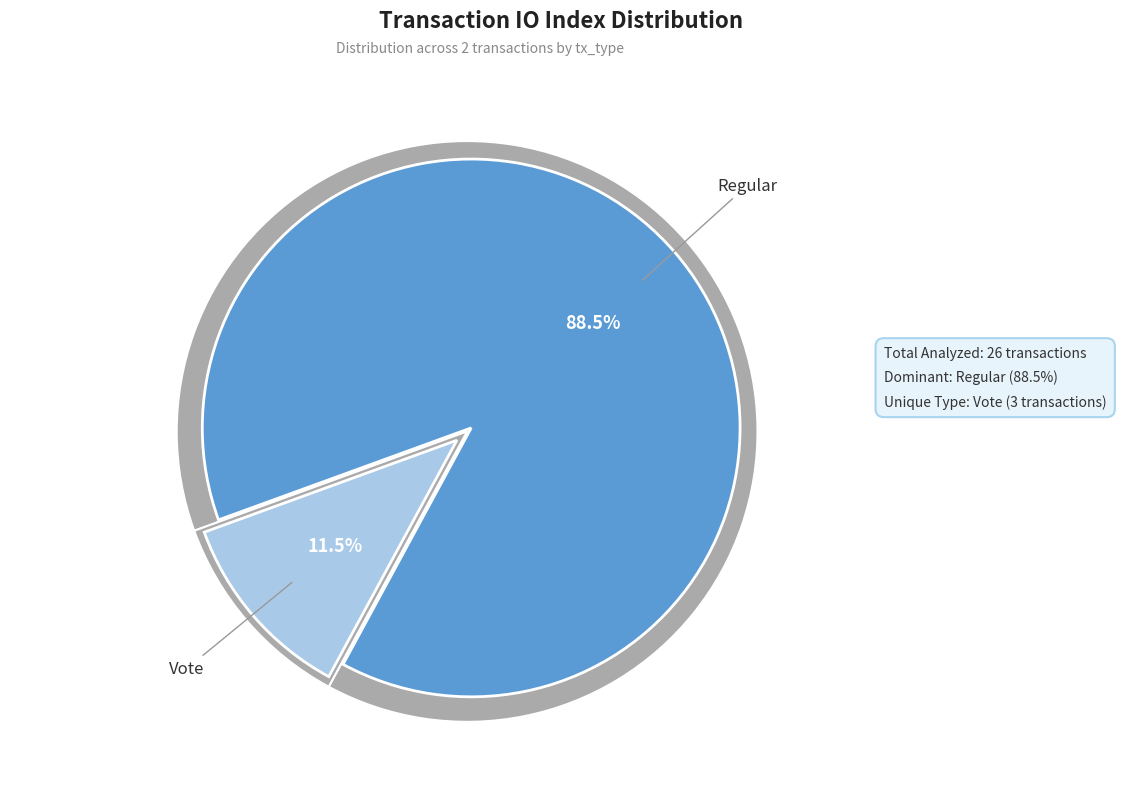

To the nearest percent, what portion does Regular represent?

88%